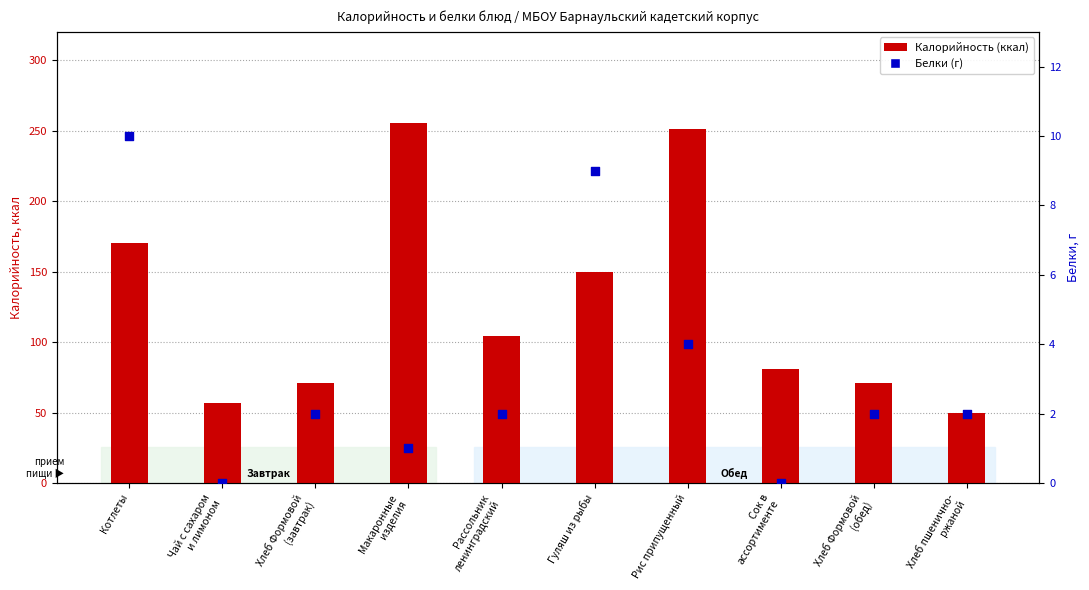

Which series reaches the maximum Y coordinate?

Калорийность (ккал)